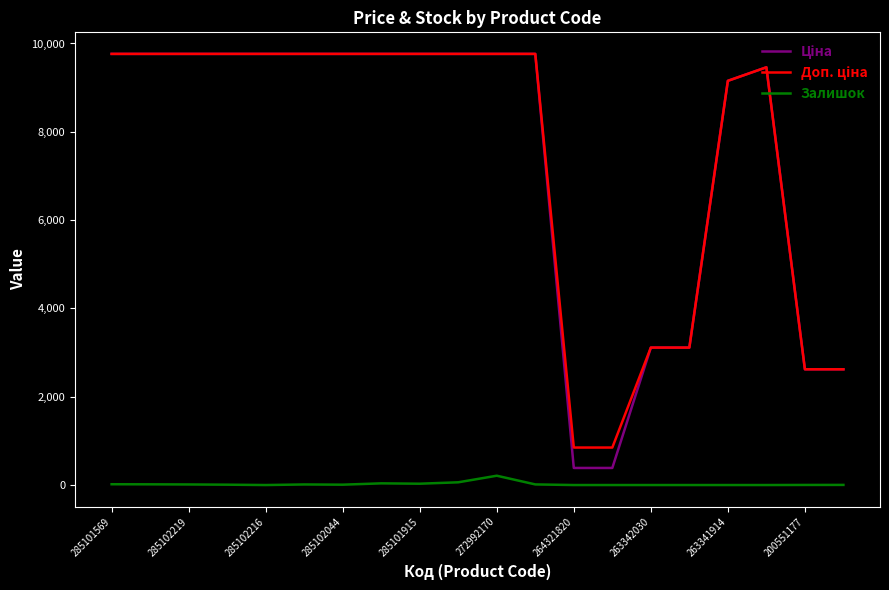

How many categories are shown in the chart?

20